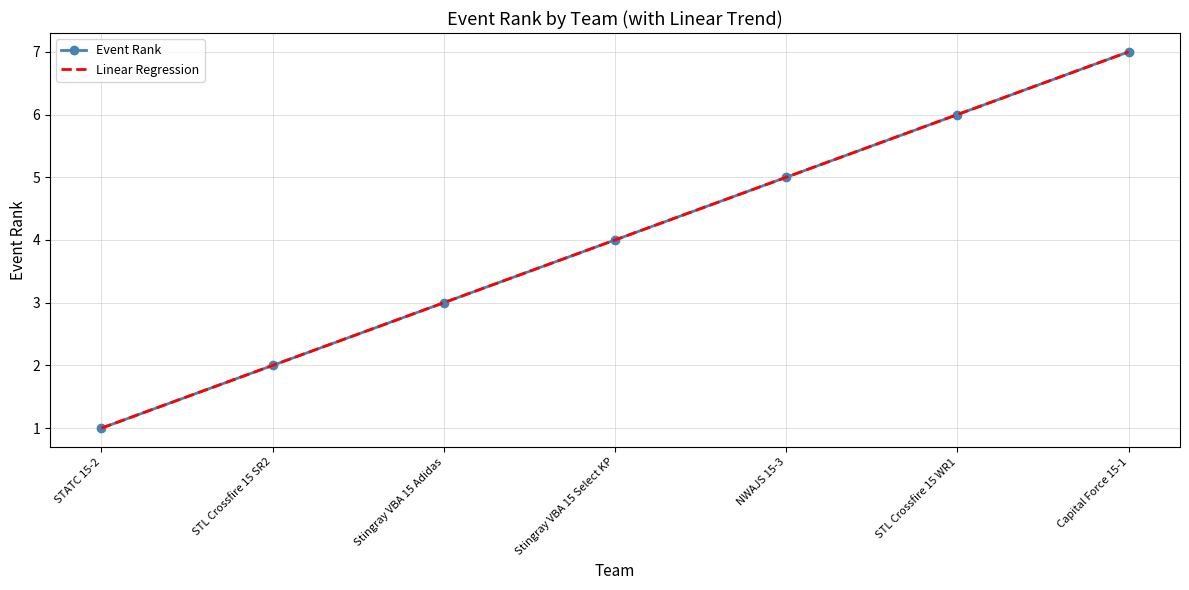

Rank the series at STL Crossfire 15 SR2 from lowest to highest value.

Event Rank, Linear Regression